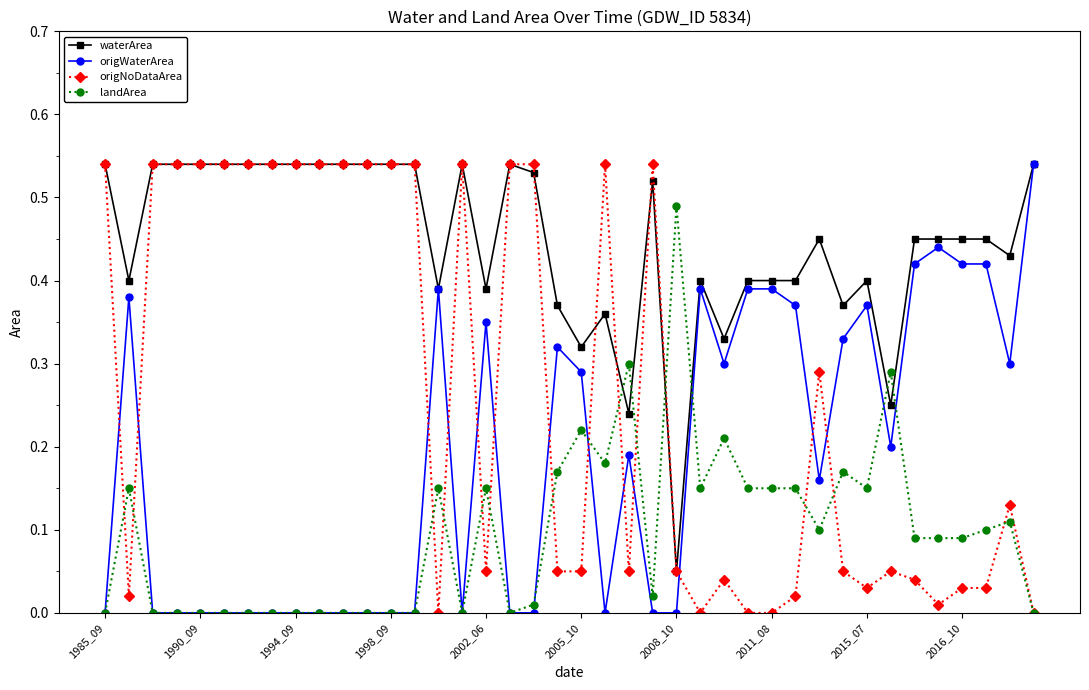

Is this an area chart (filled region under the line)?

No